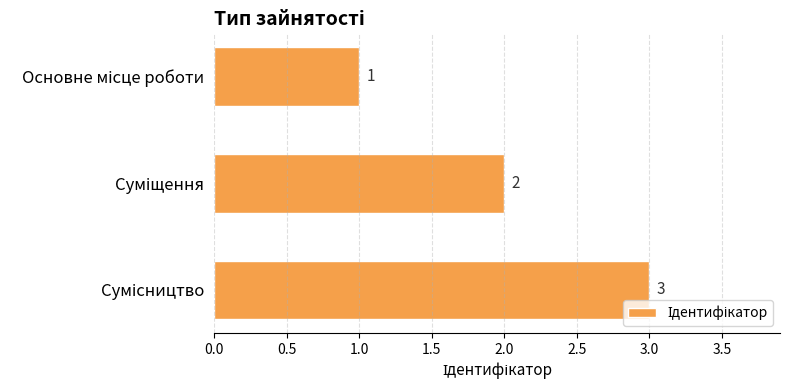

Count the values in the range 1 to 3.

3